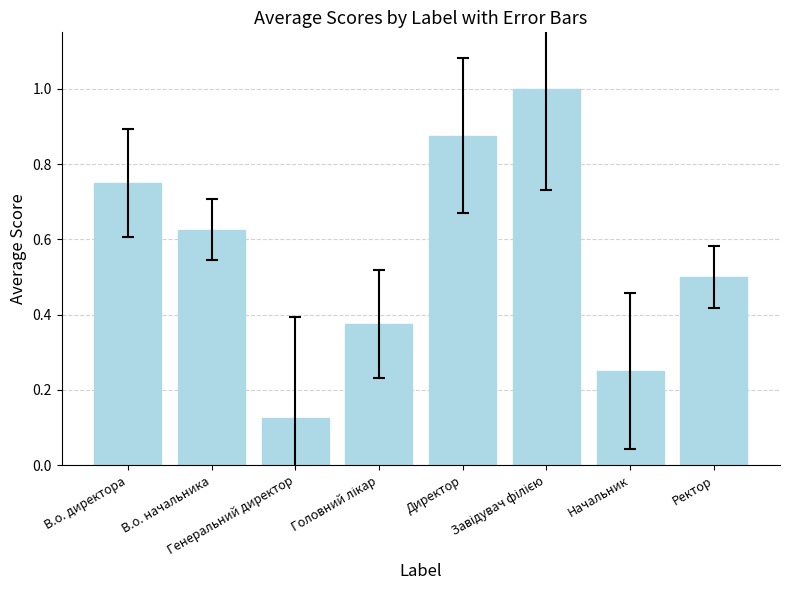

What is the sum of all values?

4.5